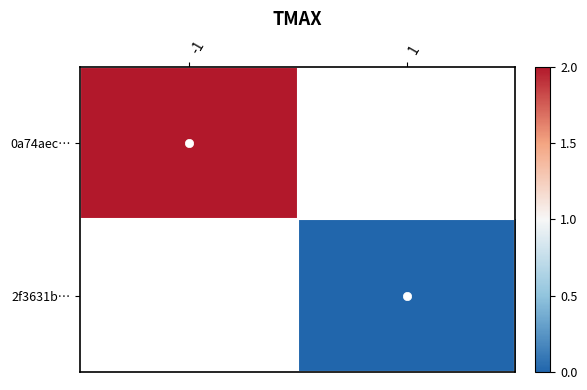

The 2f3631b… series shows 0.0 at 1. True or false?

True